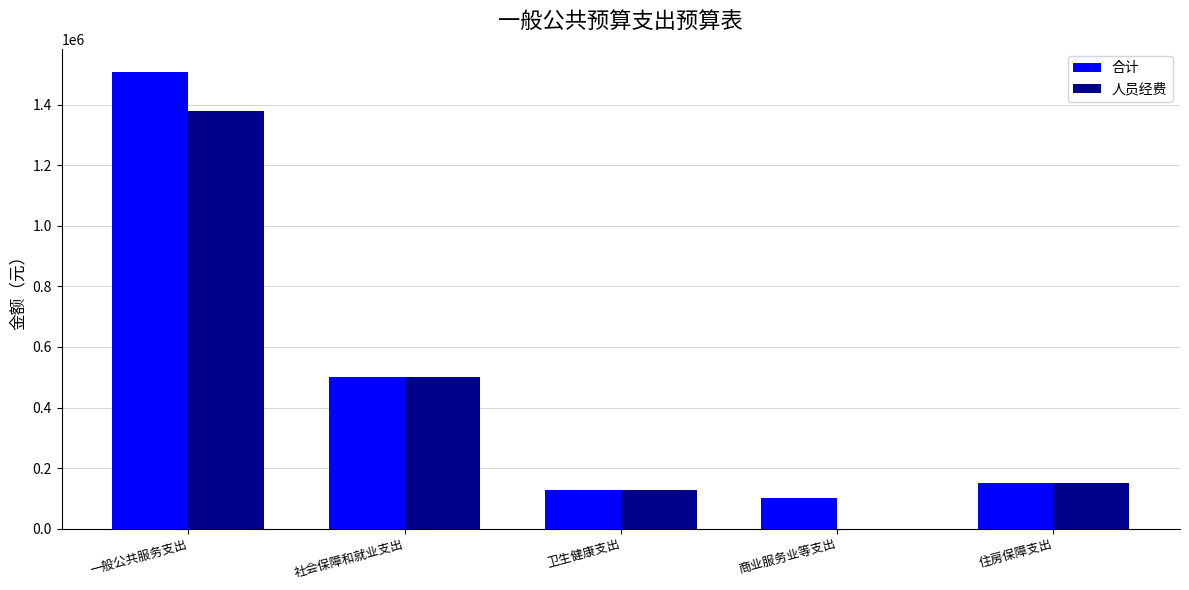

Which label corresponds to the largest value in the chart?

一般公共服务支出